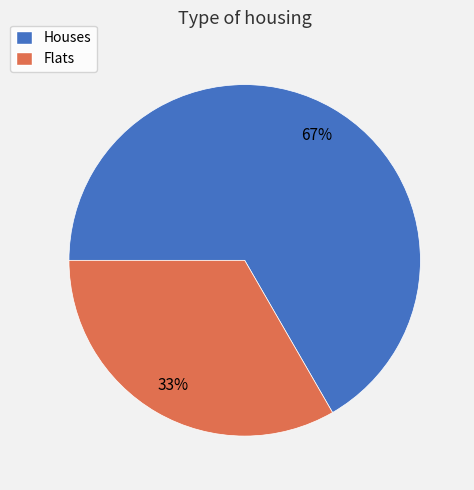

Does any single category account for the majority?

Yes